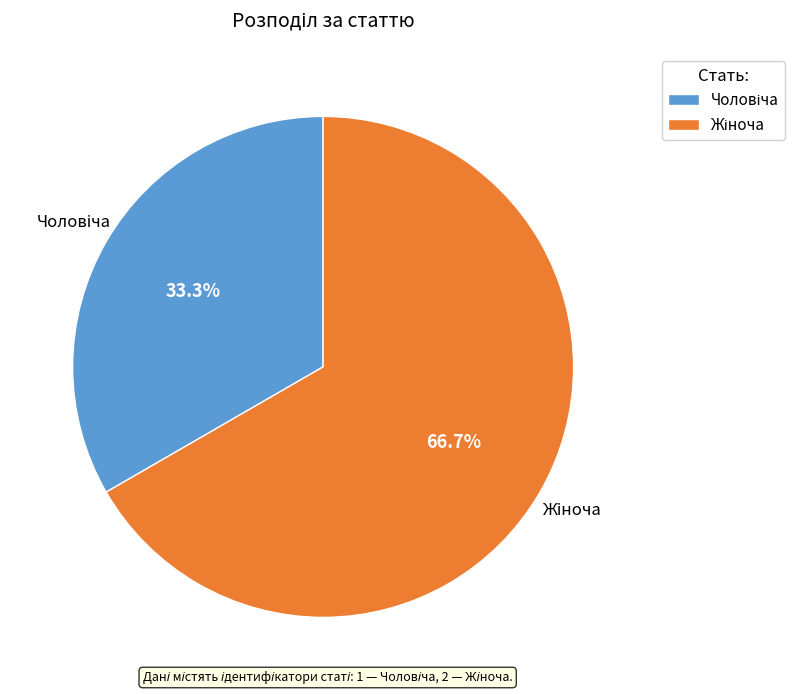

Is there any slice that represents more than half of the pie?

Yes